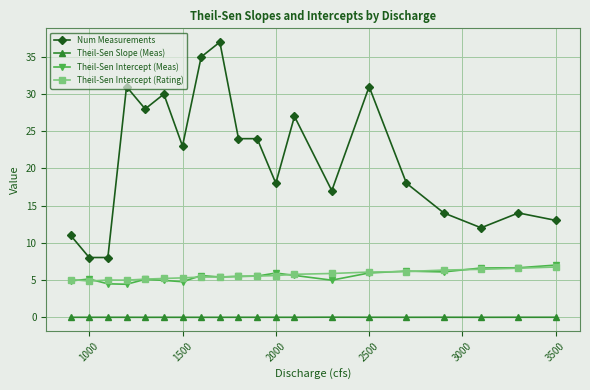

Count the number of categories in the chart.

20